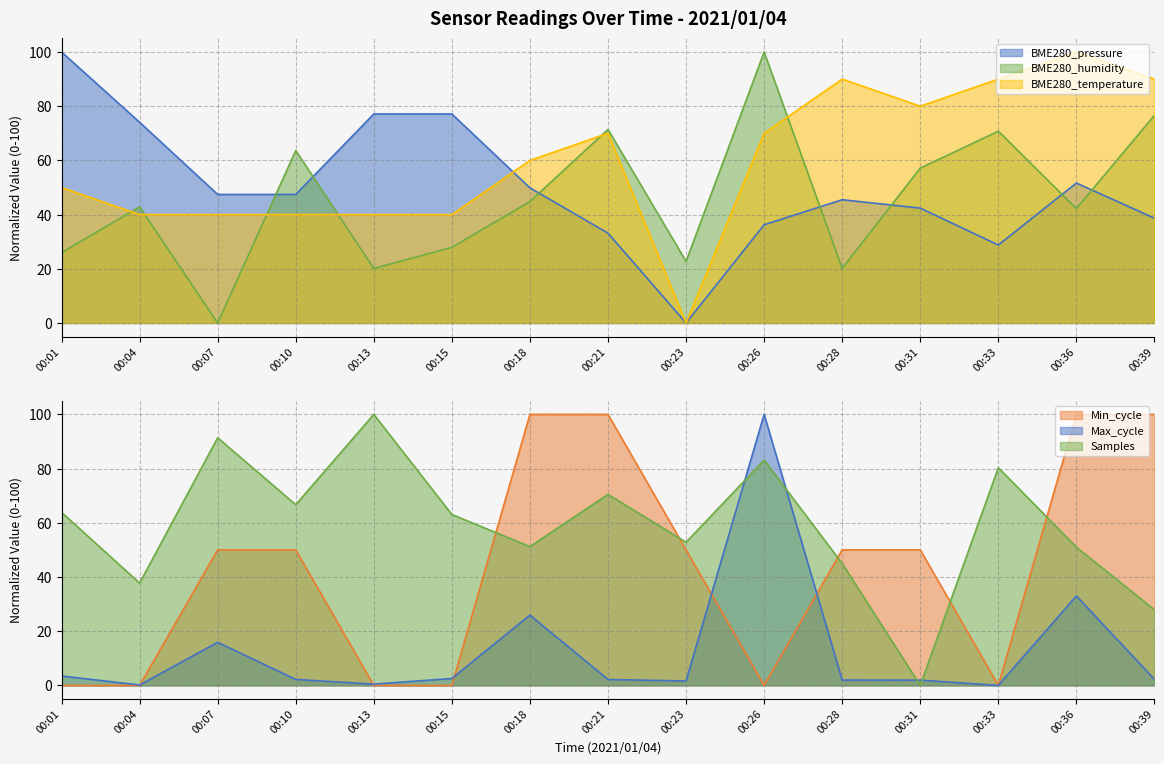

What are all the series names shown in the legend?

BME280_pressure, BME280_humidity, BME280_temperature, Min_cycle, Max_cycle, Samples